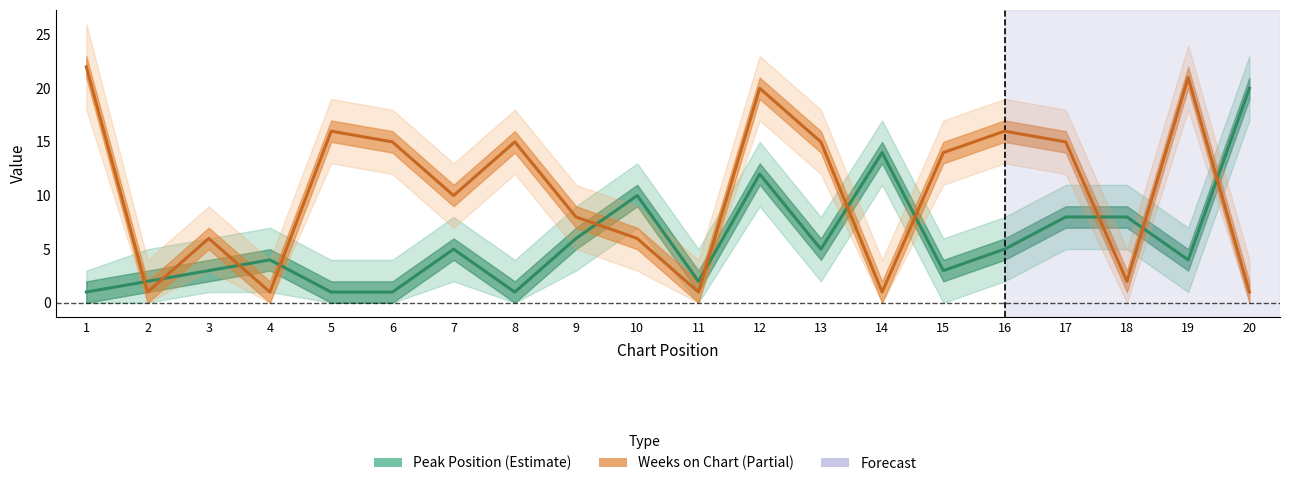

Which series has the largest total across all categories?

Weeks on Chart